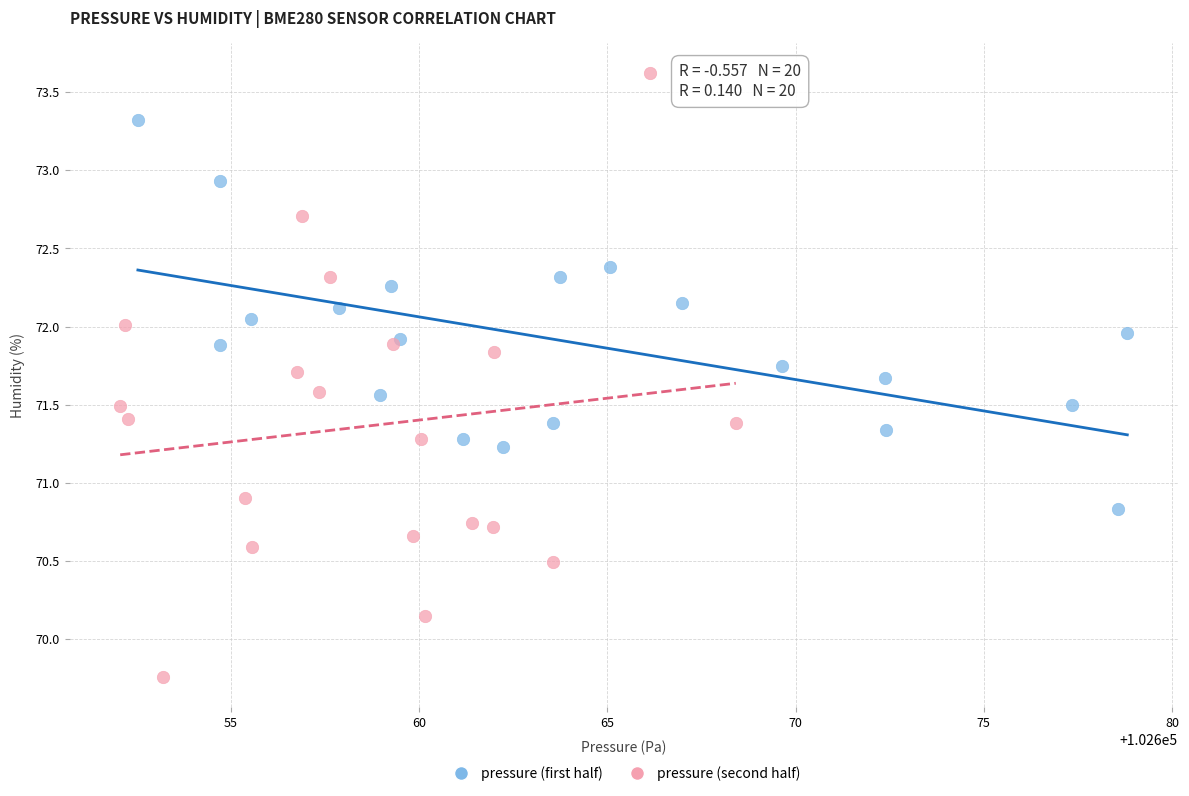

Which series reaches the minimum Y coordinate?

pressure (second half)